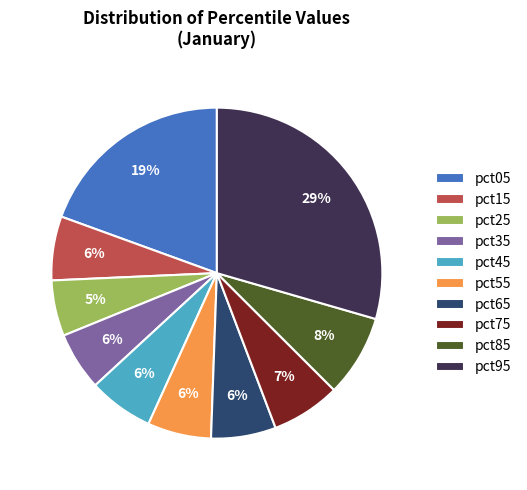

Which slice is the largest?

pct95